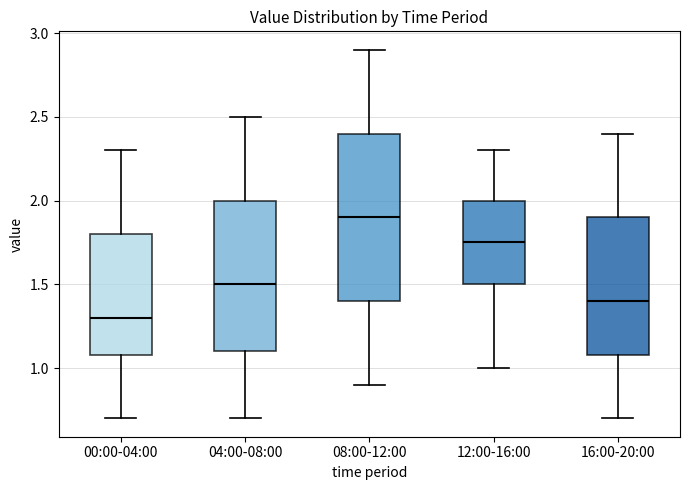

Reading left to right, read every box against the y-axis: the position of its median line, the range the box covers, and the ends of its whiskers. The values are not printed on the chart, so give them approximately, as read against the axis.

00:00-04:00: median 1.30, box 1.10 to 1.80, whiskers 0.70 to 2.30
04:00-08:00: median 1.50, box 1.10 to 2.00, whiskers 0.70 to 2.50
08:00-12:00: median 1.90, box 1.40 to 2.40, whiskers 0.90 to 2.90
12:00-16:00: median 1.75, box 1.50 to 2.00, whiskers 1.00 to 2.30
16:00-20:00: median 1.40, box 1.10 to 1.90, whiskers 0.70 to 2.40